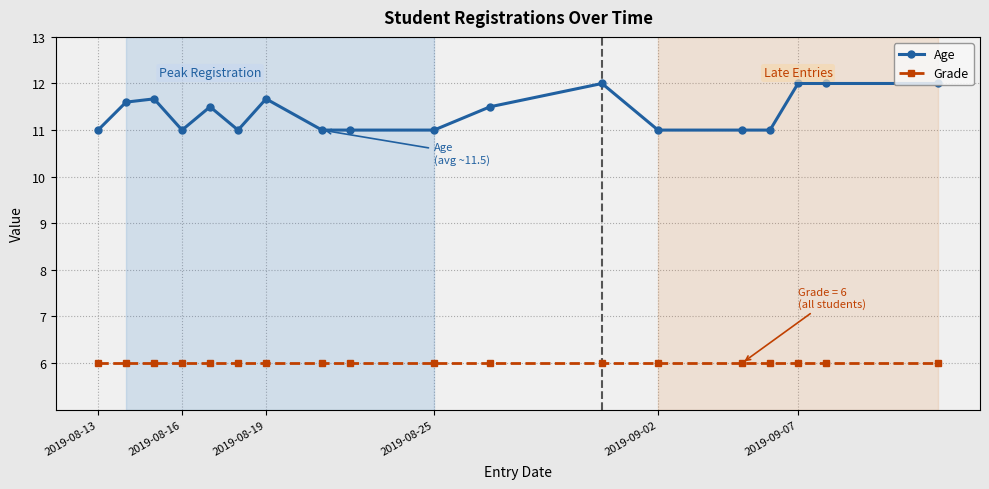

What is the value of the Age point at the 12th from the left?

12.0